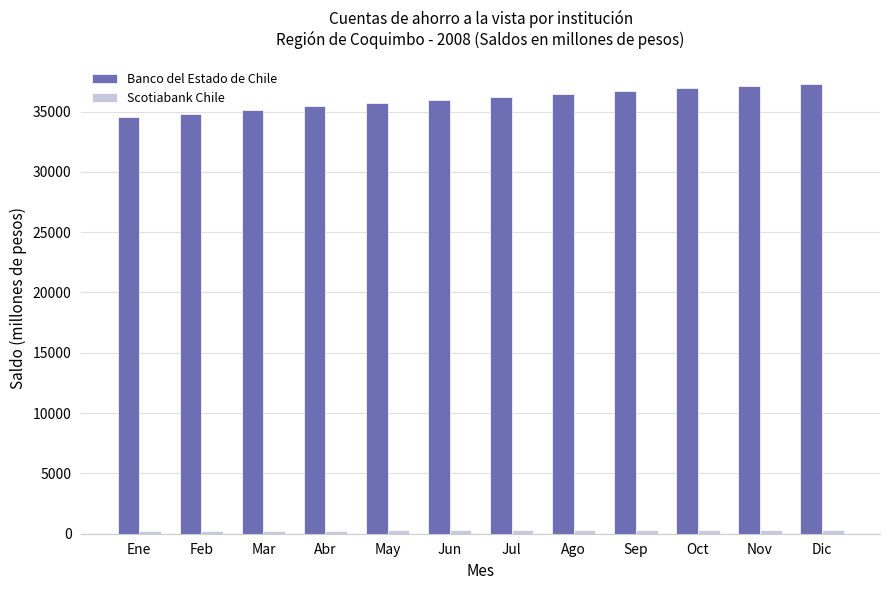

The Banco del Estado de Chile series shows 14970 at May. True or false?

False